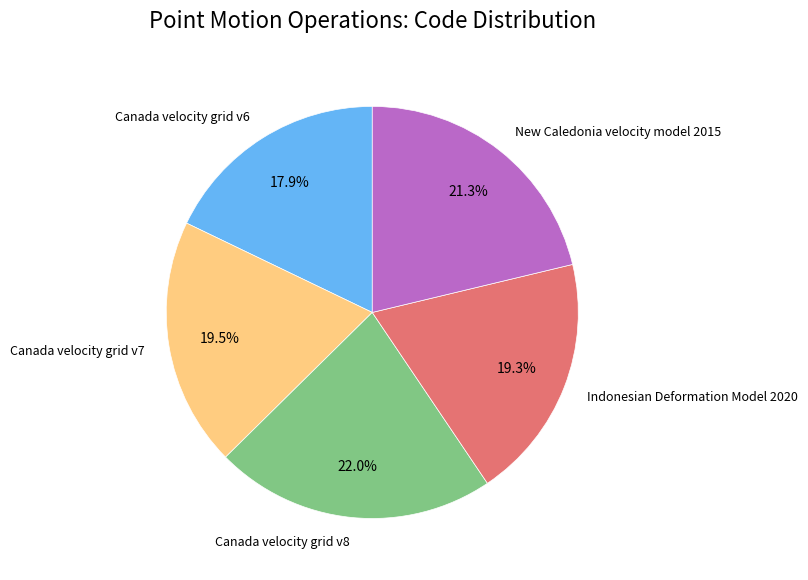

True or false: Canada velocity grid v6 accounts for 18% of the total.

True